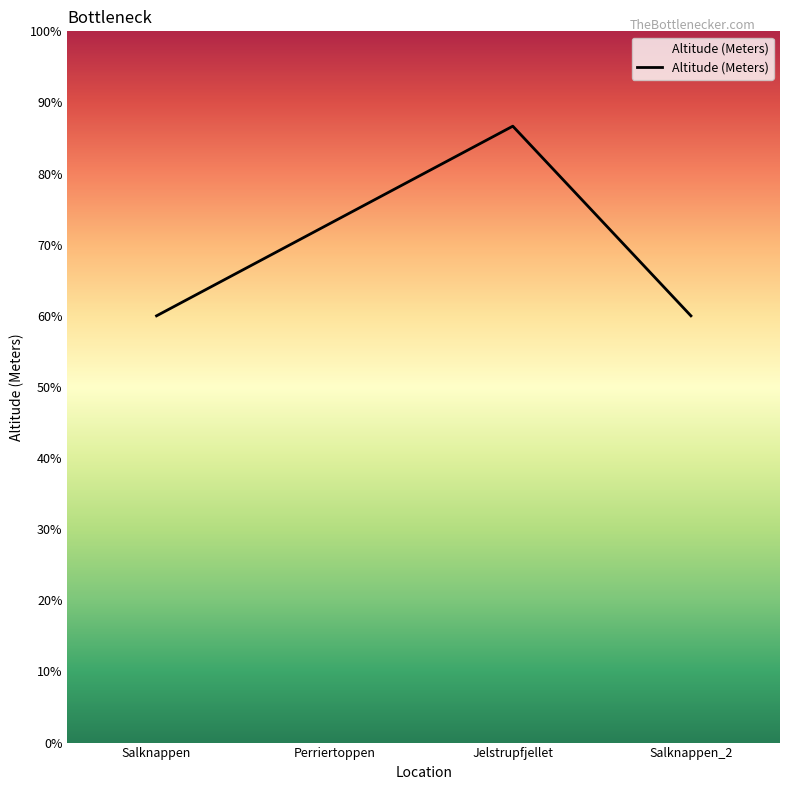

Does the chart have visible grid lines?

No